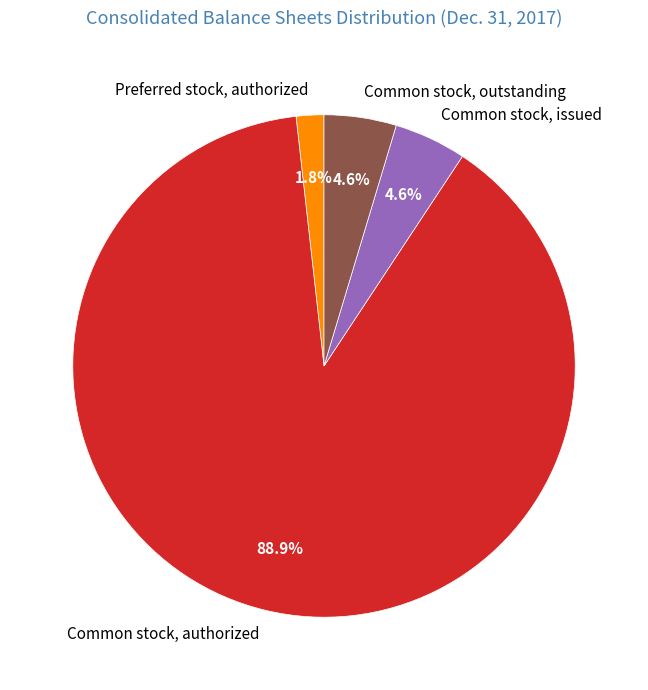

To the nearest percent, what is the average slice percentage?

25%